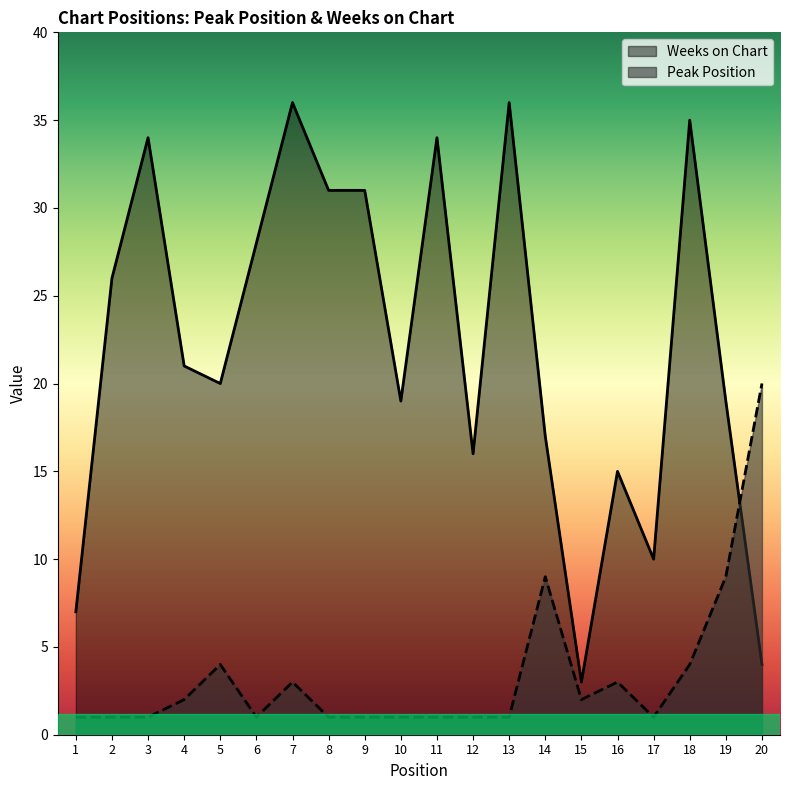

What are all the series names shown in the legend?

Peak Position, Weeks on Chart